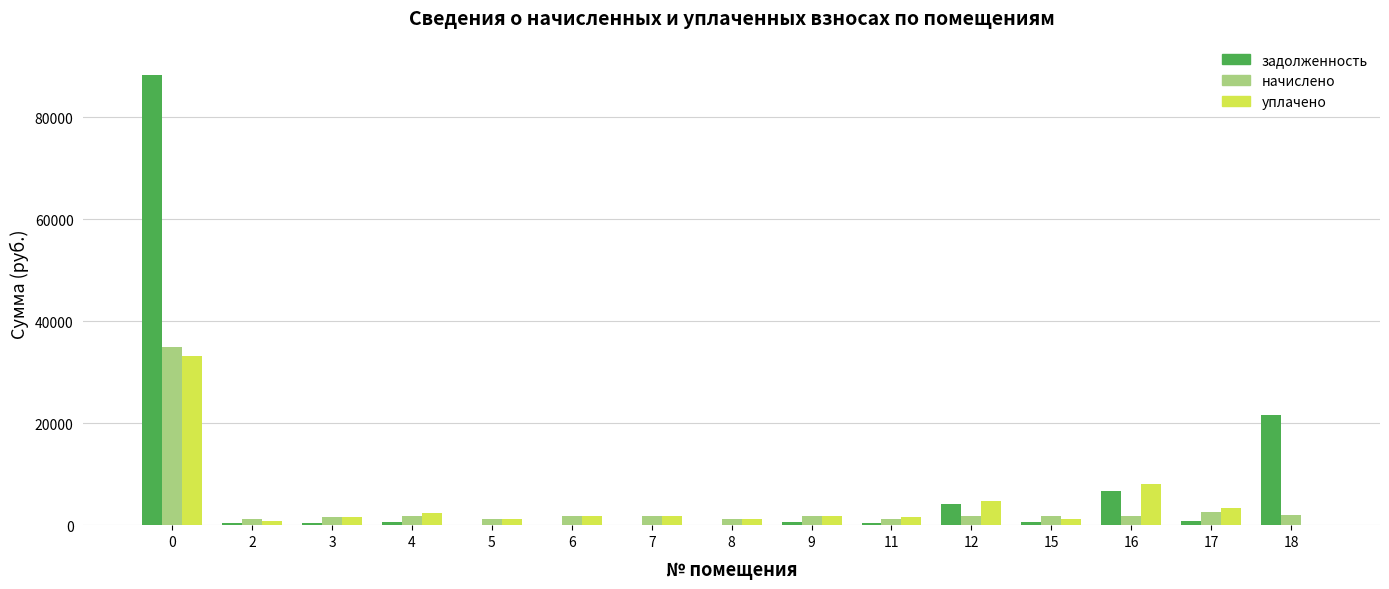

What is the sum of all начислено values?

58442.7